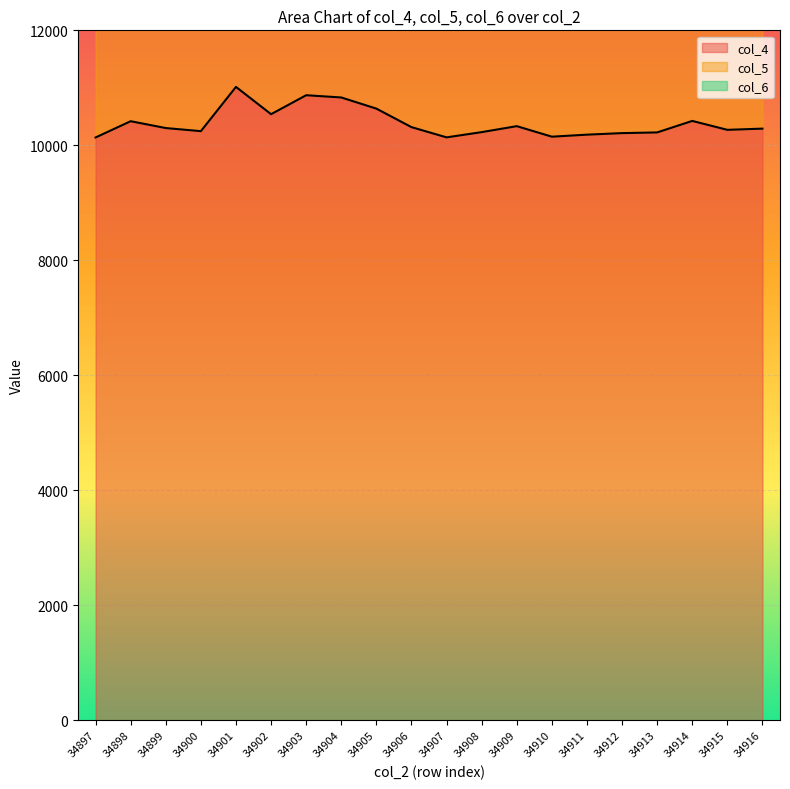

Rank the series at 34910 from highest to lowest value.

col_4, col_5, col_6